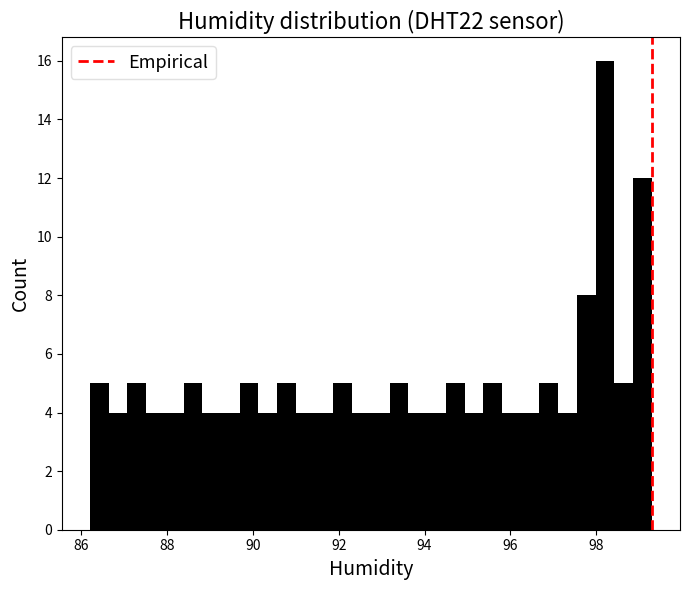

Read against the x-axis, roughly where is the centre of the tallest bar?

98.2